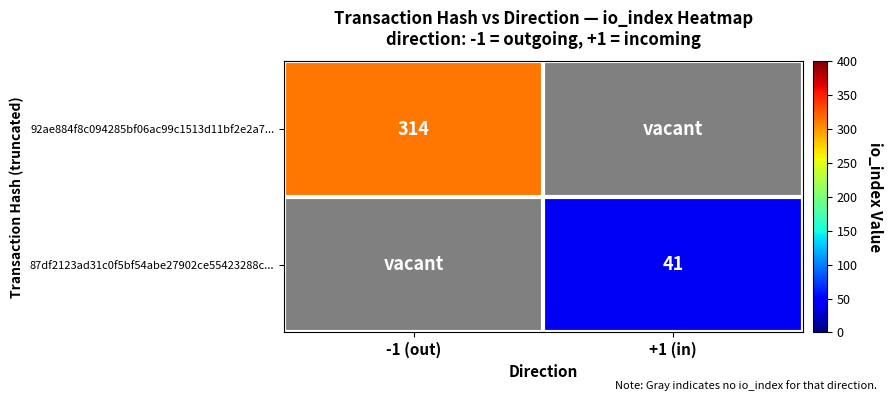

Is it true that 87df2123ad31c0f5bf54abe27902ce55423288c... equals 41 at +1 (in)?

True